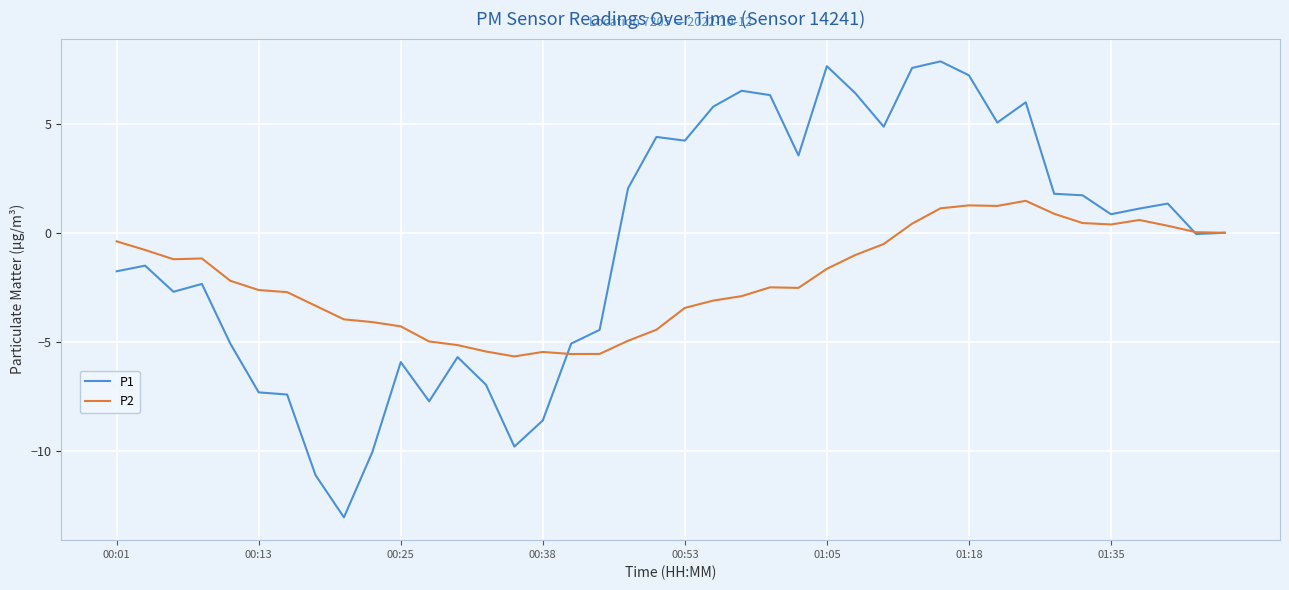

Which series has the largest total across all categories?

P1